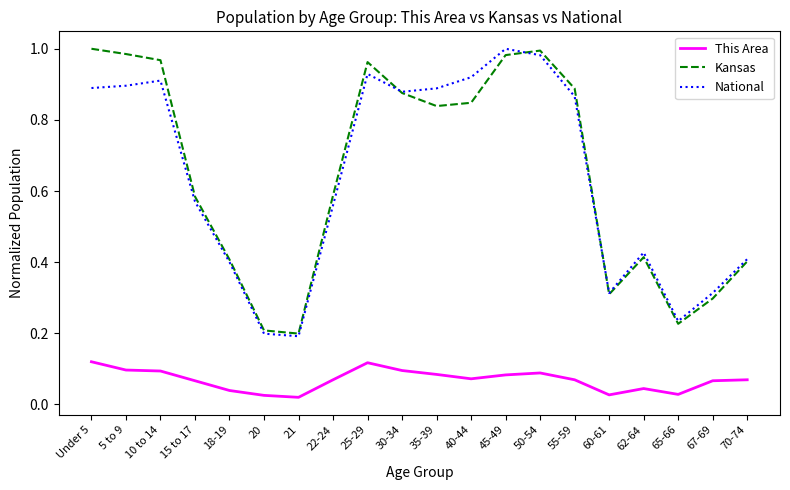

What is the total value across all series at 35-39?

1.8